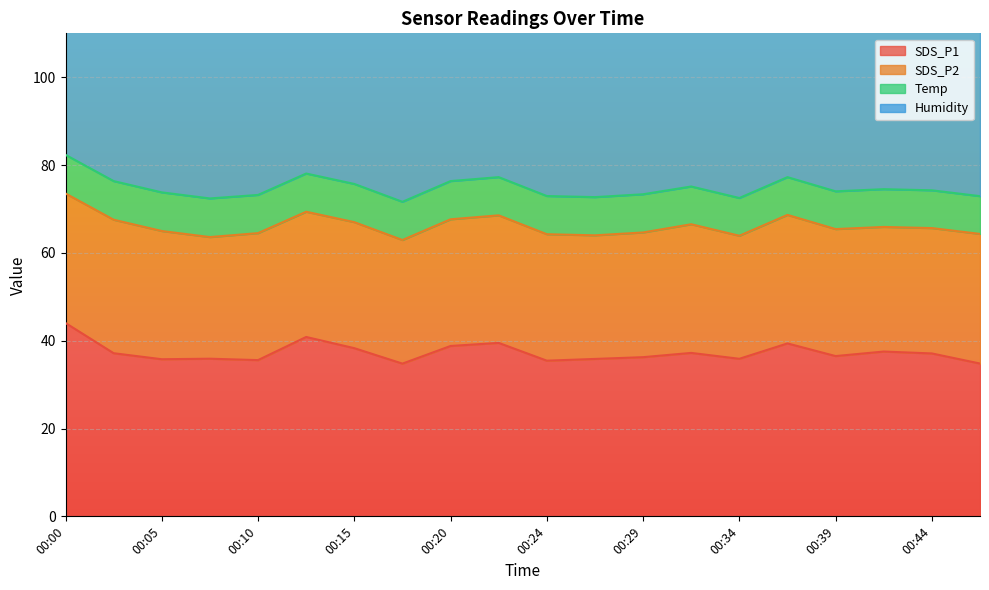

Rank the categories by Temp value from highest to lowest.

00:00, 00:02, 00:05, 00:07, 00:10, 00:12, 00:15, 00:17, 00:20, 00:22, 00:24, 00:27, 00:29, 00:32, 00:34, 00:37, 00:39, 00:42, 00:44, 00:46